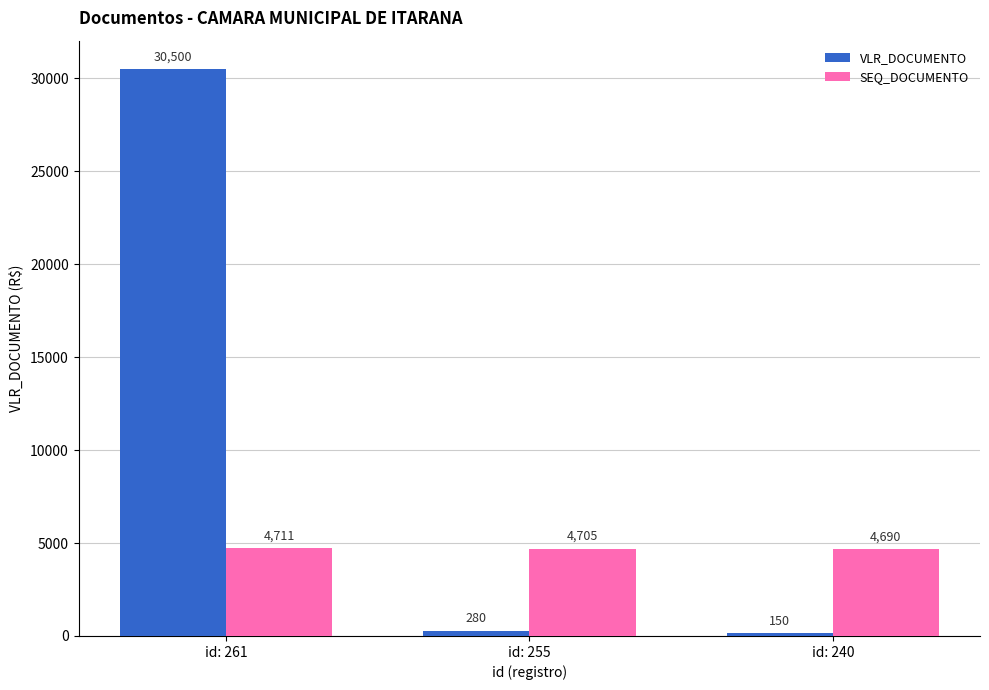

Which series has the widest spread of values?

VLR_DOCUMENTO